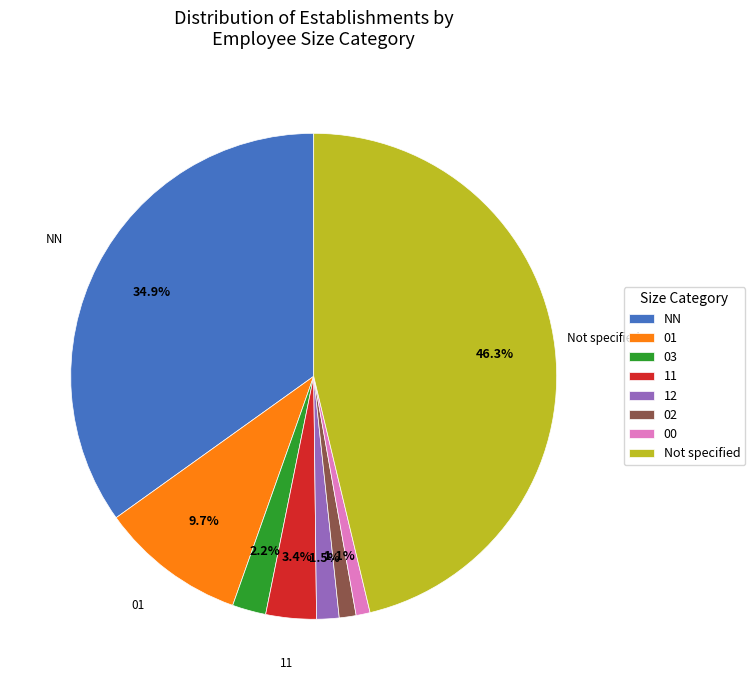

Is there any slice that represents more than half of the pie?

No